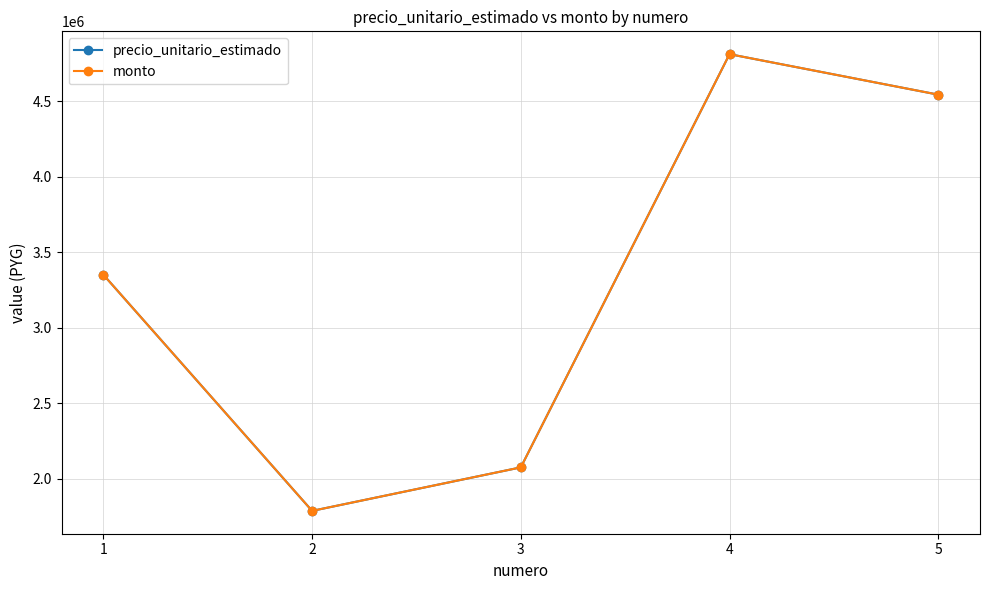

Does the chart have visible grid lines?

Yes